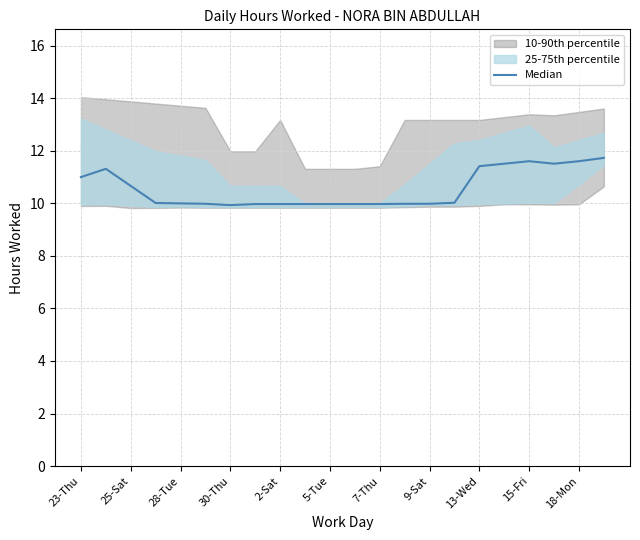

What is the ratio of the value at 18-Mon to the value at 13?

1.0